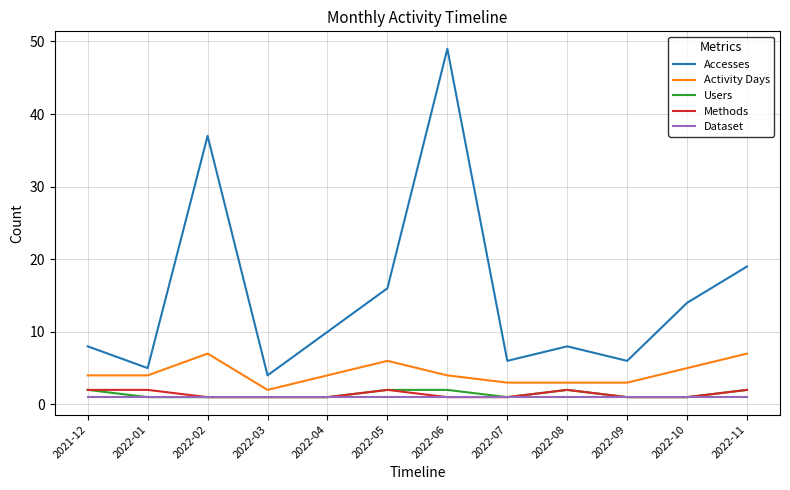

True or false: Methods has a value of 1 at 2022-07.

True